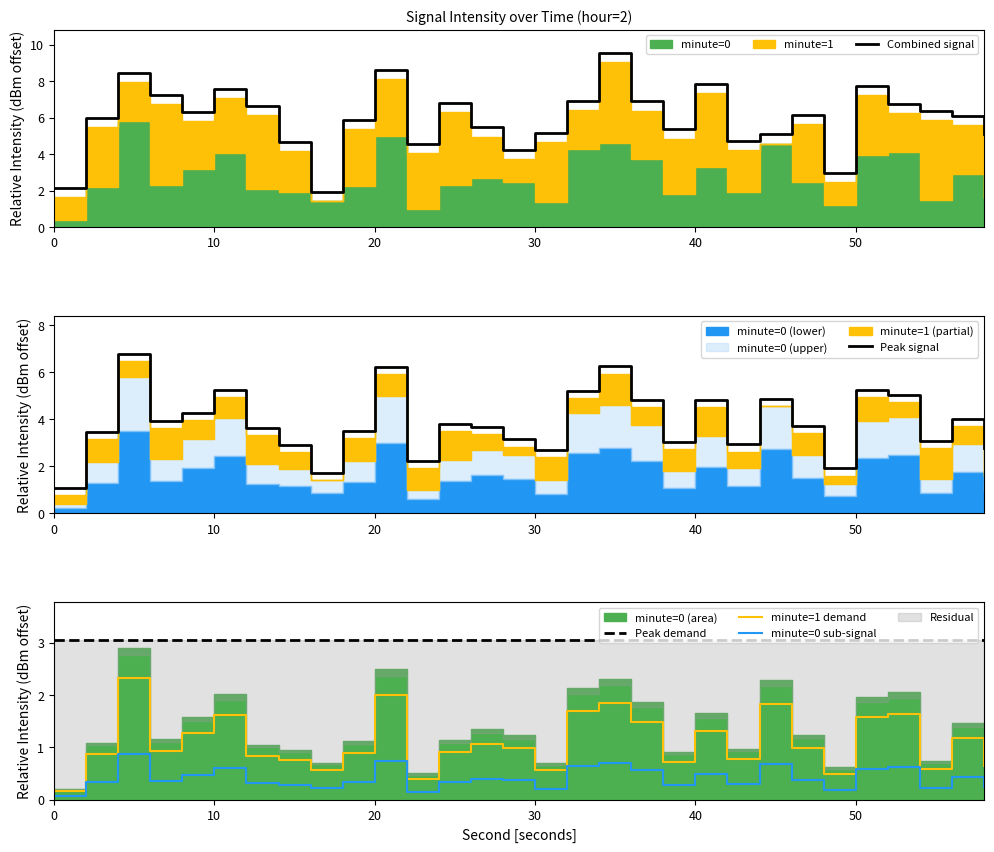

List the labels in order of value, smallest first.

0, 22, 48, 30, 16, 54, 58, 38, 14, 42, 12, 2, 18, 24, 6, 28, 46, 26, 56, 8, 40, 36, 50, 10, 52, 32, 44, 34, 20, 4